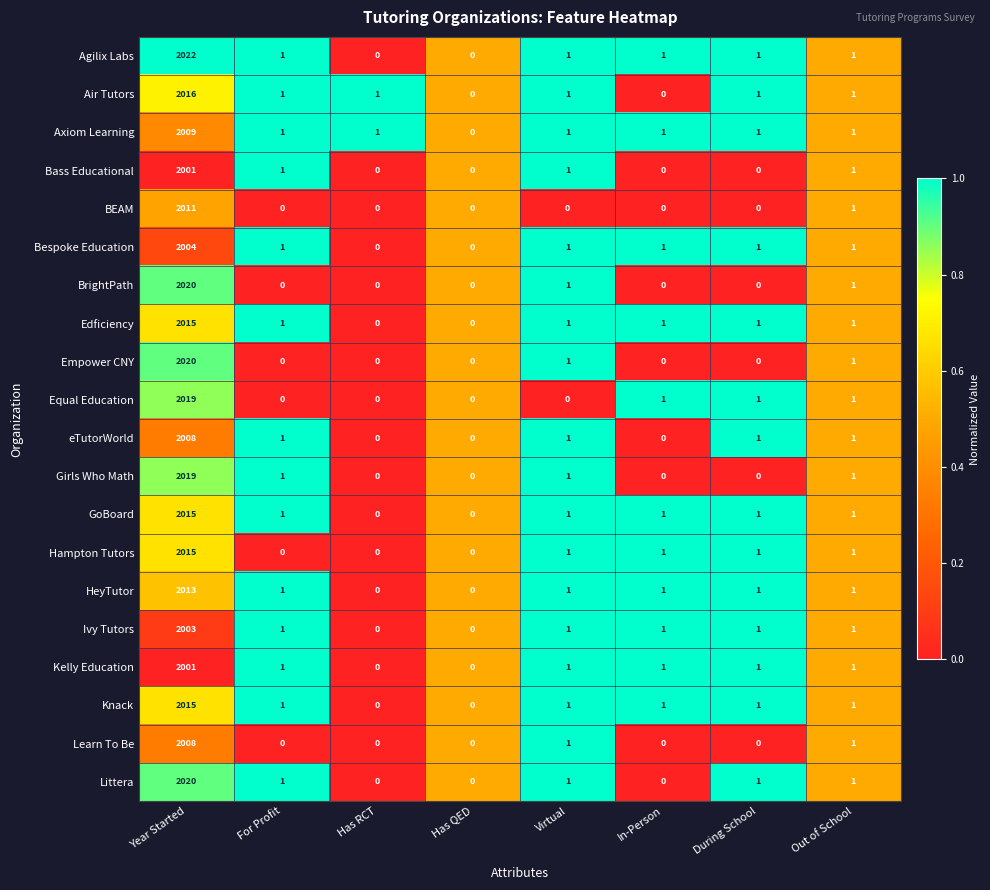

At which label is BEAM closest to 1005?

Out of School